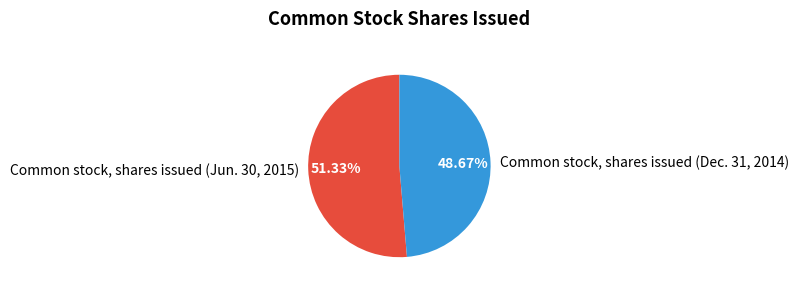

How many segments does this pie chart have?

2